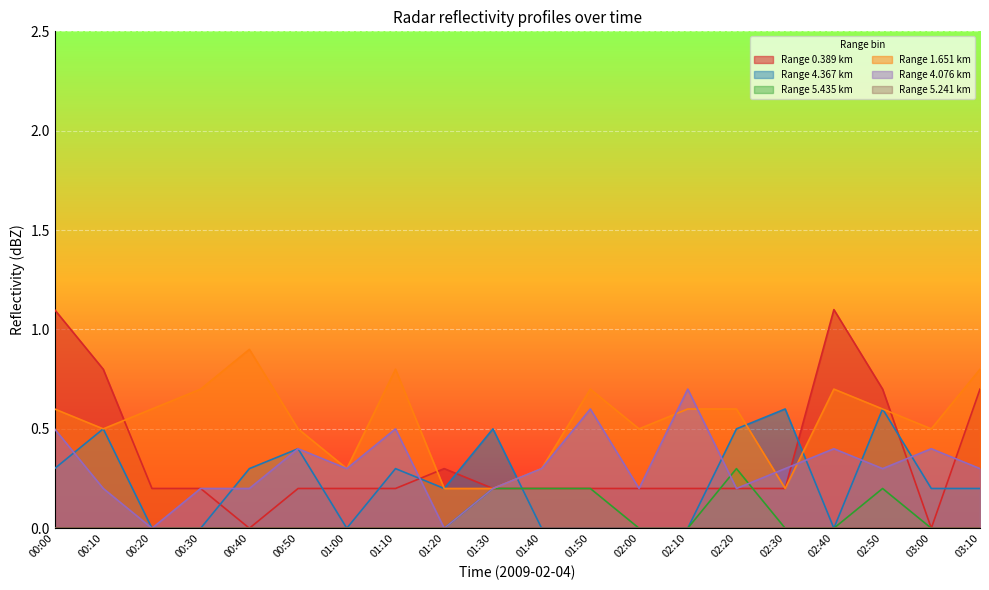

What is the label of the 18th point from the right?

00:20